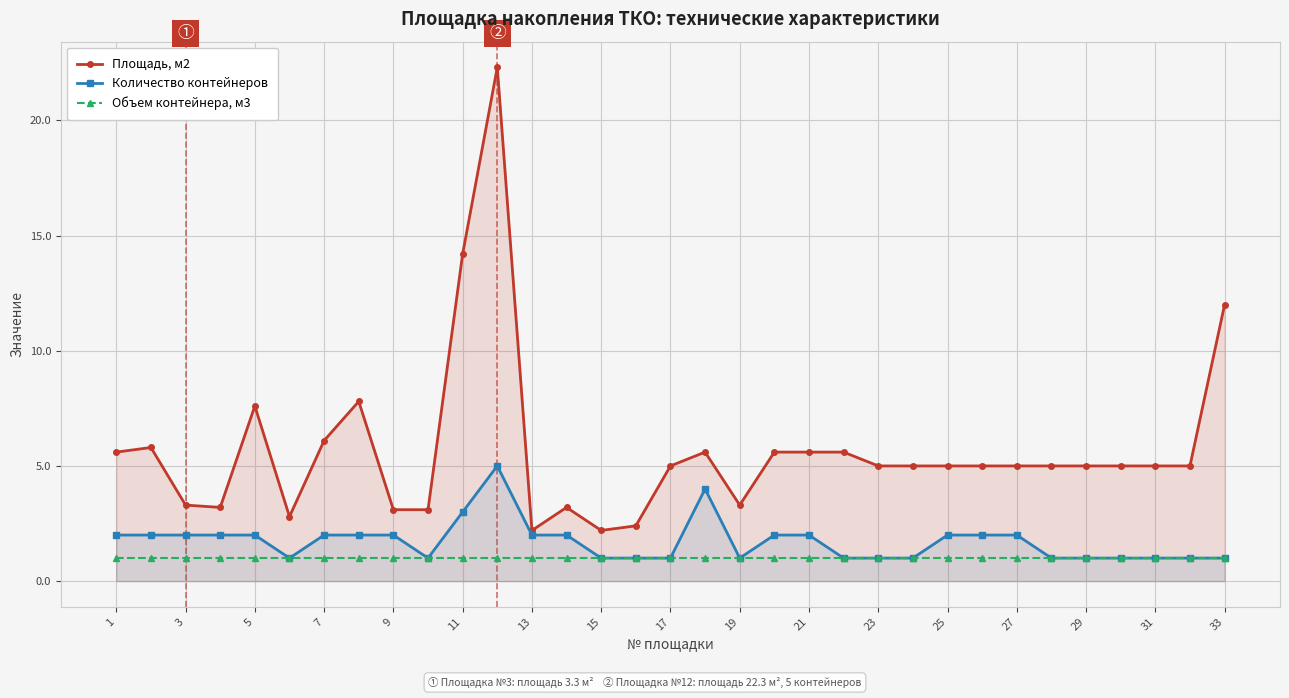

Rank the series by their average value, from lowest to highest.

Объем контейнера, м3, Количество контейнеров, Площадь, м2